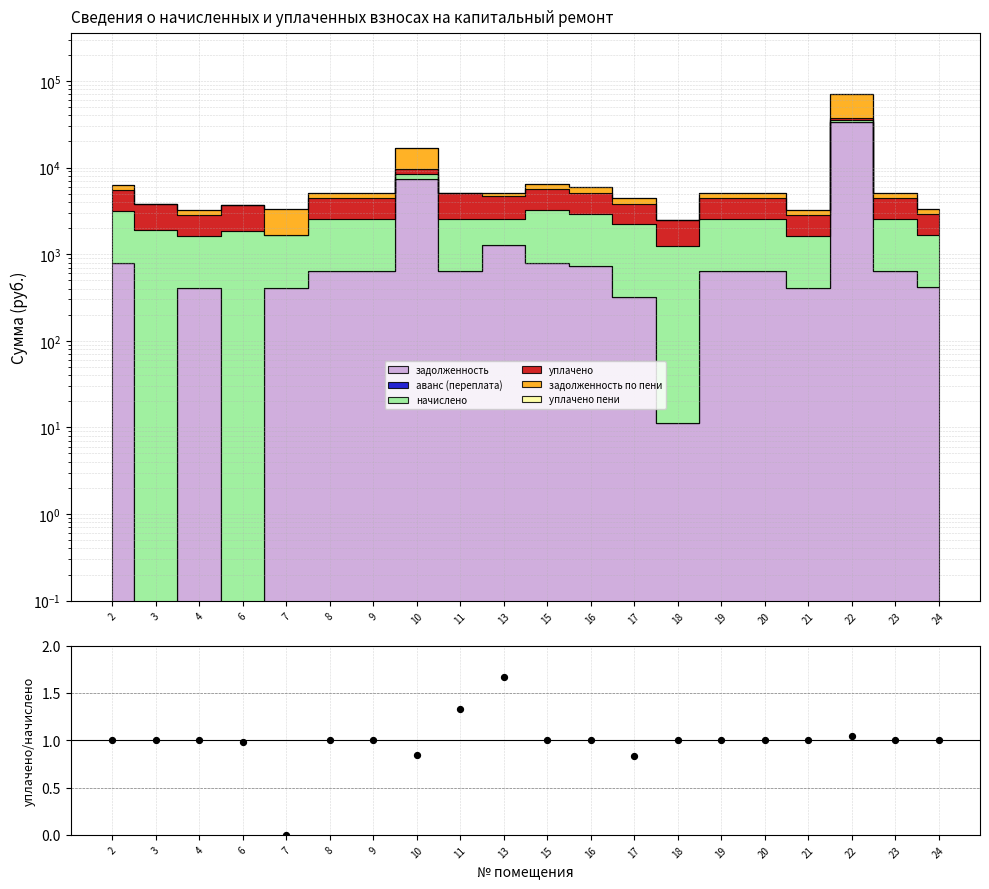

What is the ratio of the value at 17 to the value at 22?

0.8